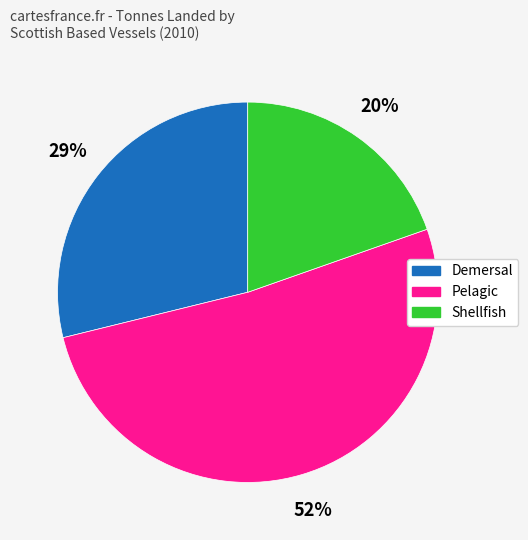

To the nearest percent, what is the average slice percentage?

33%